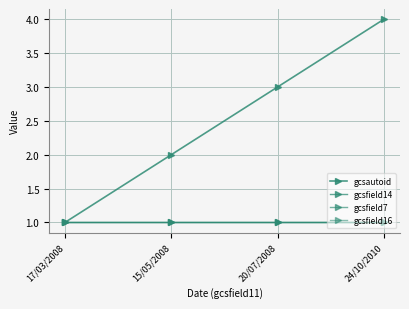

Reading left to right, extract all data points from this chart.

gcsautoid: 1	2	3	4
gcsfield14: 1	1	1	1
gcsfield7: 1	1	1	1
gcsfield16: 1	1	1	1